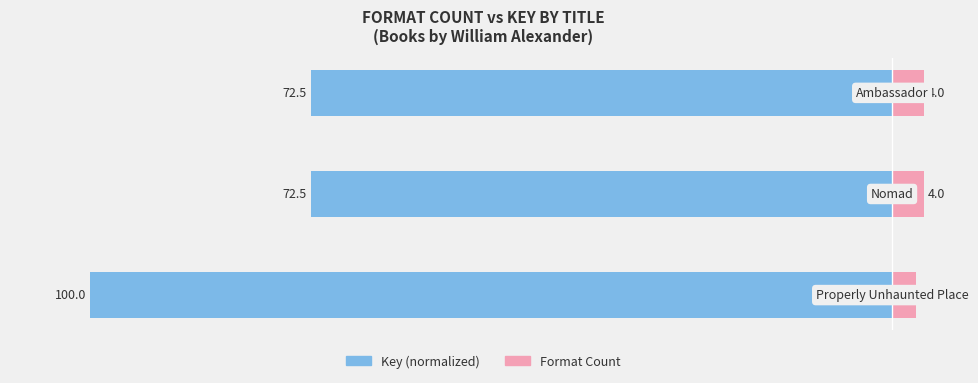

Reading left to right, extract all data points from this chart.

Key (normalized): −120=-100.0	−100=-72.5	−80=-72.5
Format Count: −120=3.0	−100=4.0	−80=4.0